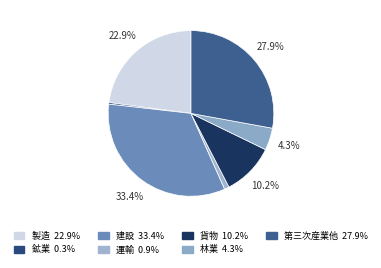

What is the ratio of the value at 建設 to the value at 第三次産業他?

1.2